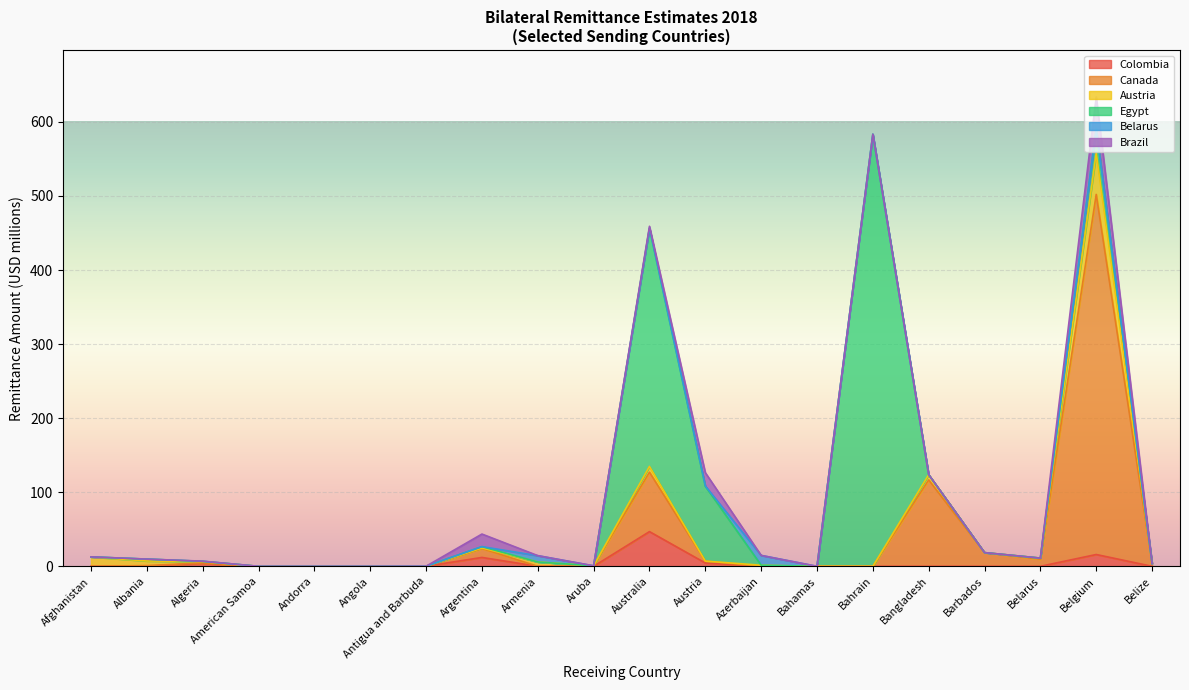

True or false: Belarus has a value of 6.2 at Andorra.

False